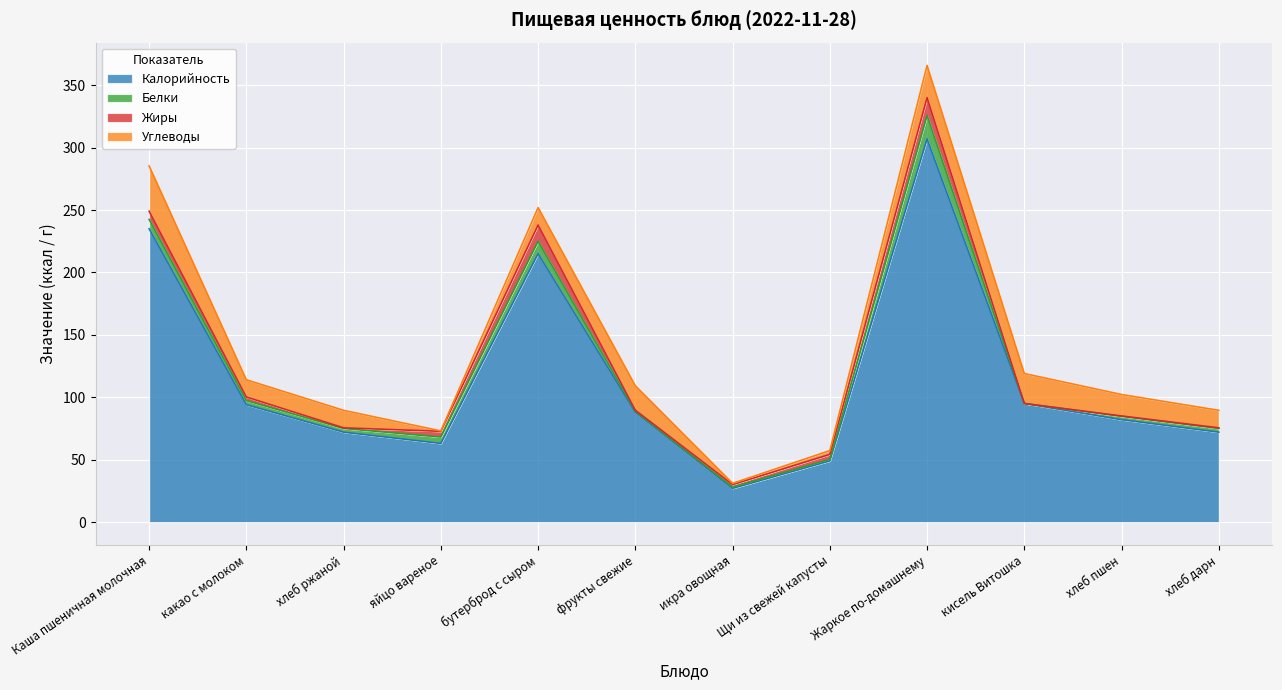

At which label is Углеводы closest to 18?

хлеб пшен